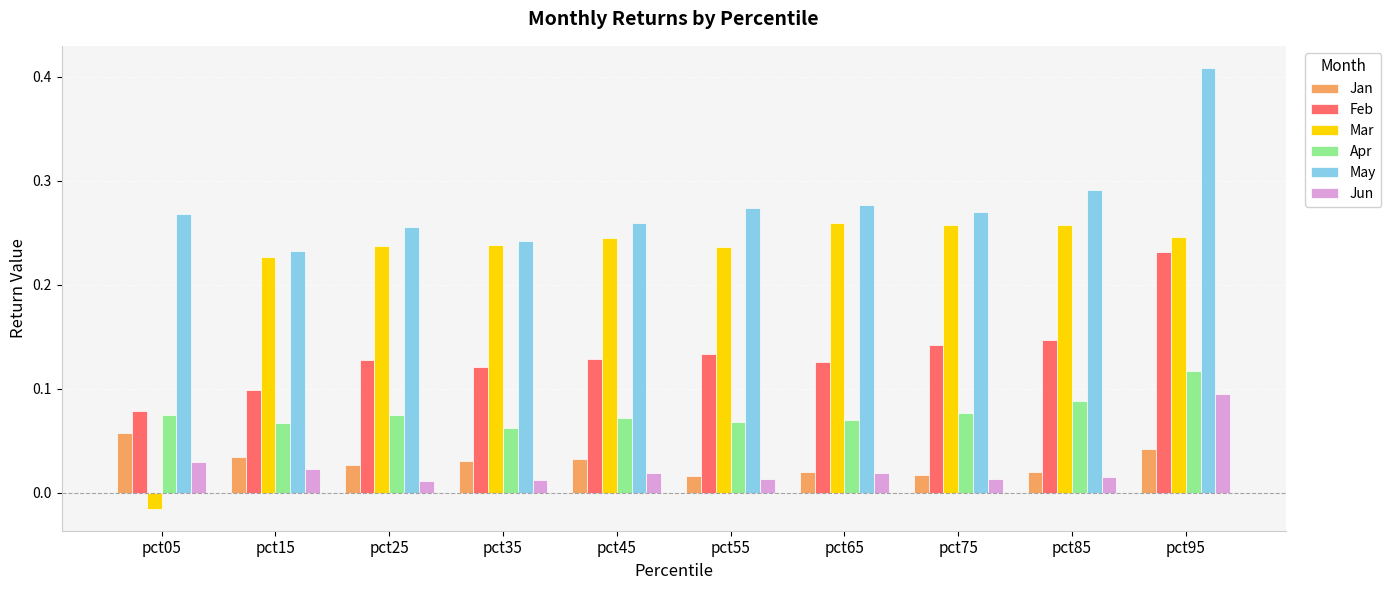

What is the sum of all Apr values?

0.8